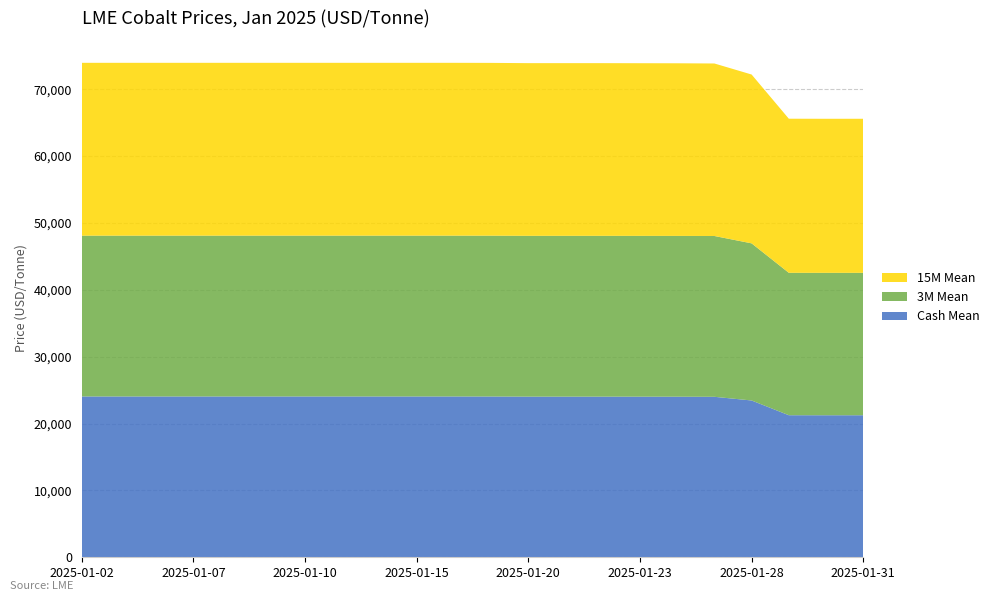

Reading left to right, transcribe all the data shown in this chart.

Cash Mean: 24050	24050	24050	24050	24050	24050	24050	24050	24050	24050	24050	24045	24025	24025	24025	24020	24015	24000	23450	21245	21240	21240
3M Mean: 24050	24050	24050	24050	24050	24050	24050	24050	24050	24050	24050	24050	24050	24050	24050	24050	24050	24050	23500	21300	21300	21300
15M Mean: 25850	25850	25850	25850	25850	25850	25850	25850	25850	25850	25850	25845	25825	25825	25825	25820	25815	25800	25250	23045	23040	23042